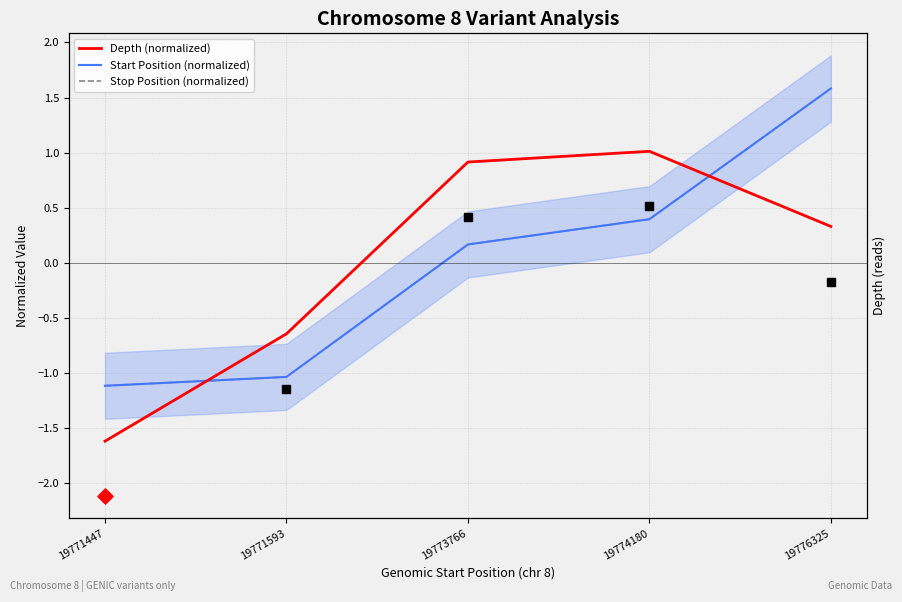

At which category is the sum across all series the highest?

19776325